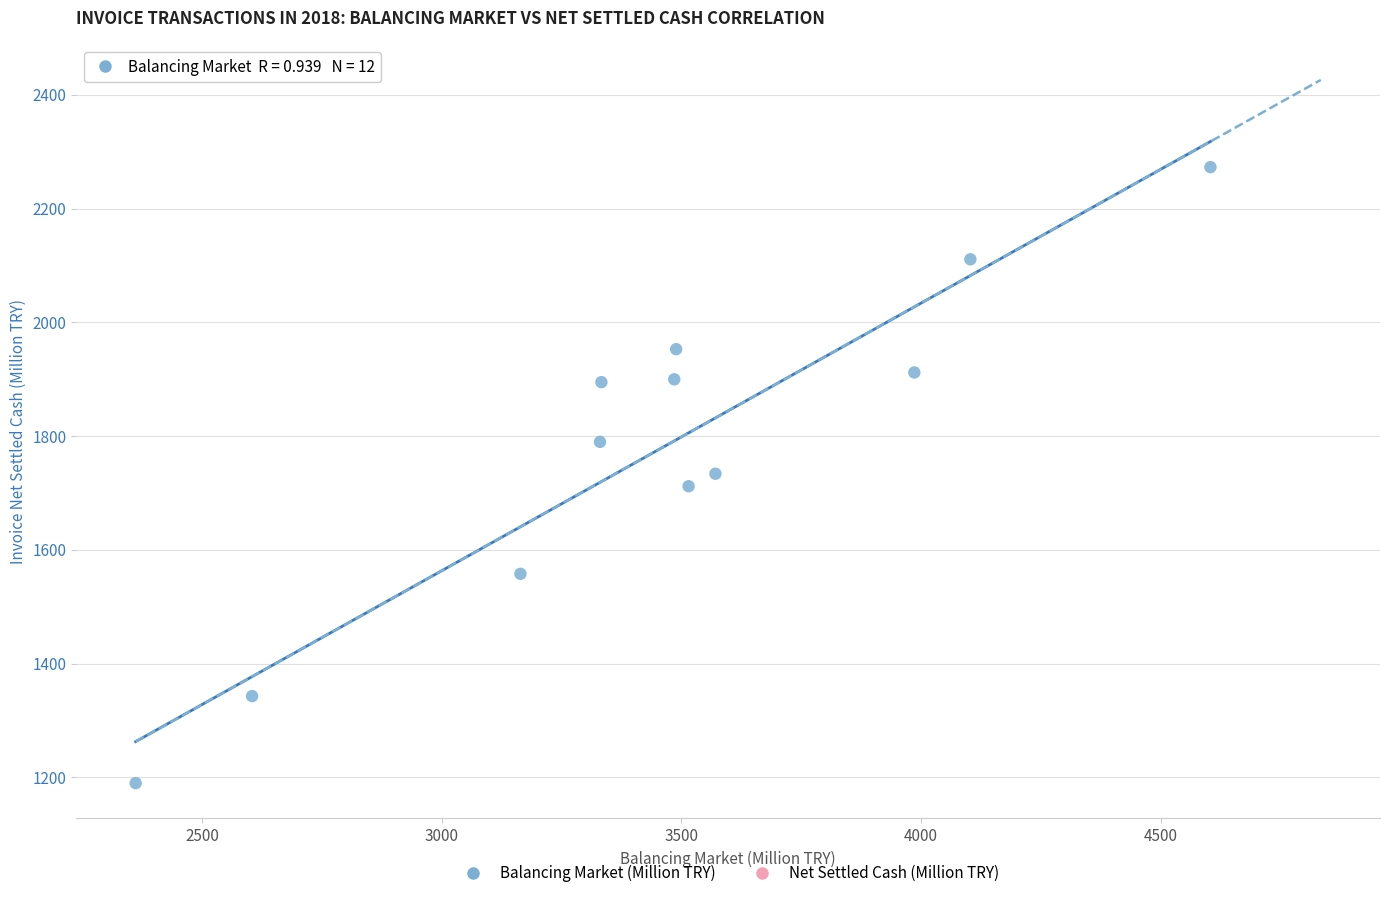

What is the range of Y values (max minus min)?

1083